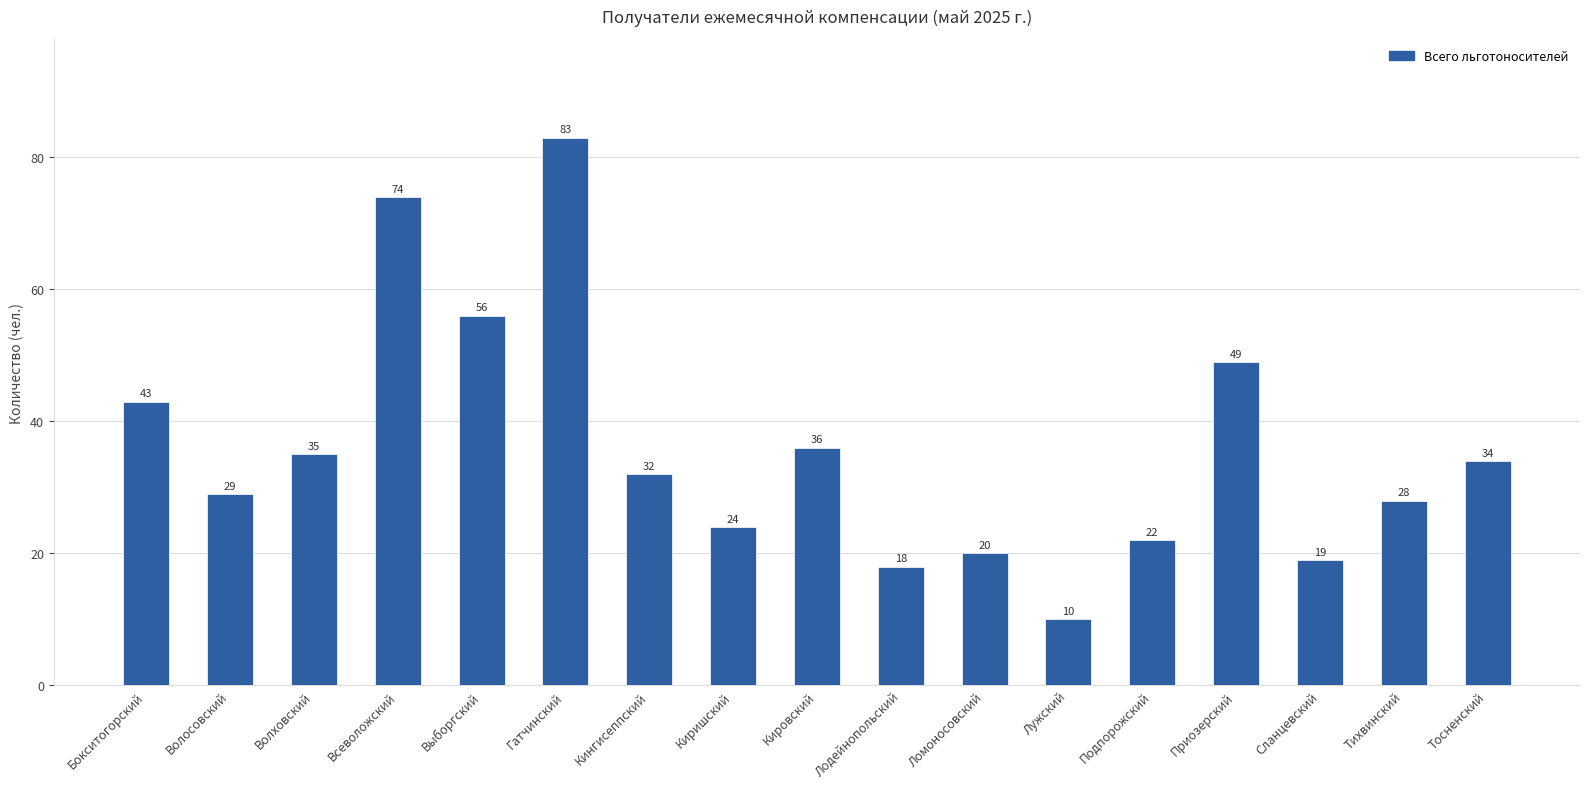

What is the label of the 5th bar from the right?

Подпорожский